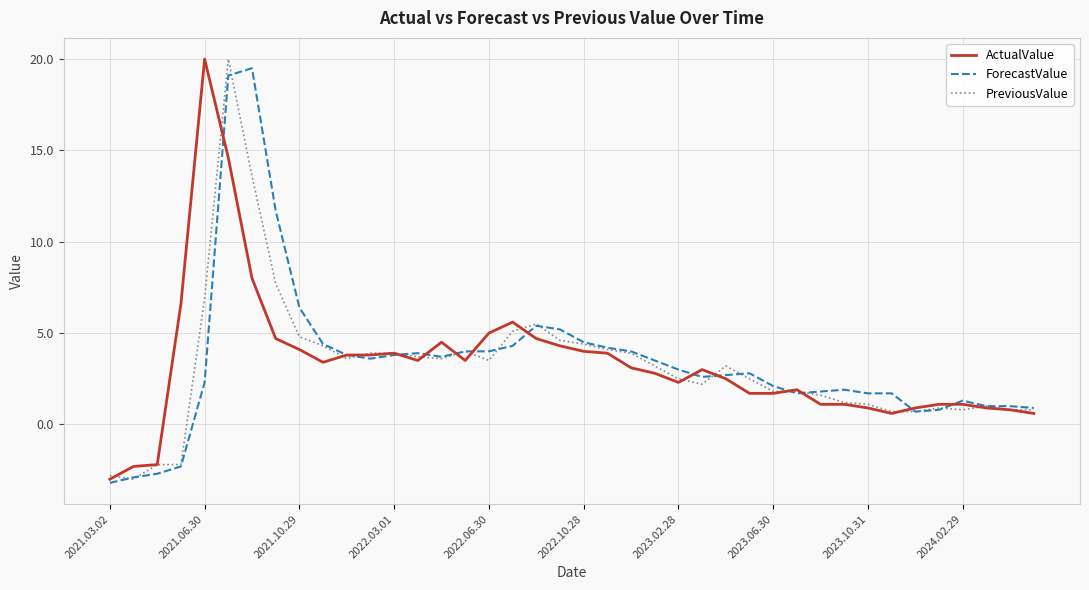

What is the maximum value for ActualValue?

20.0